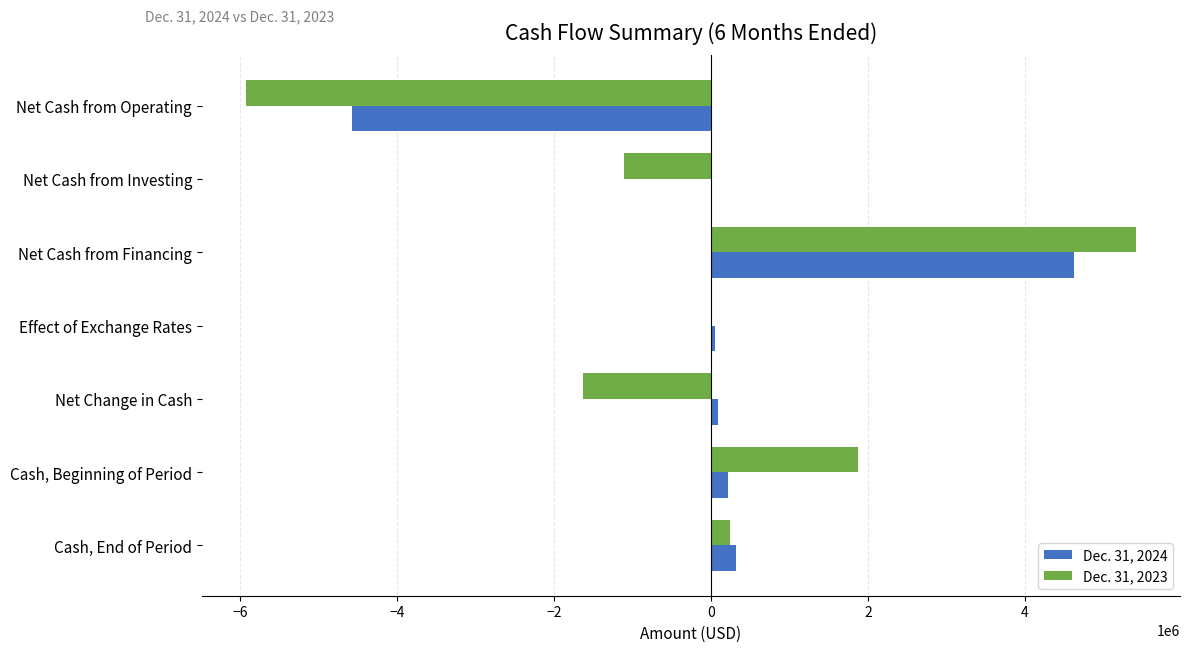

True or false: Dec. 31, 2024 has a value of 1066947 at Net Cash from Financing.

False